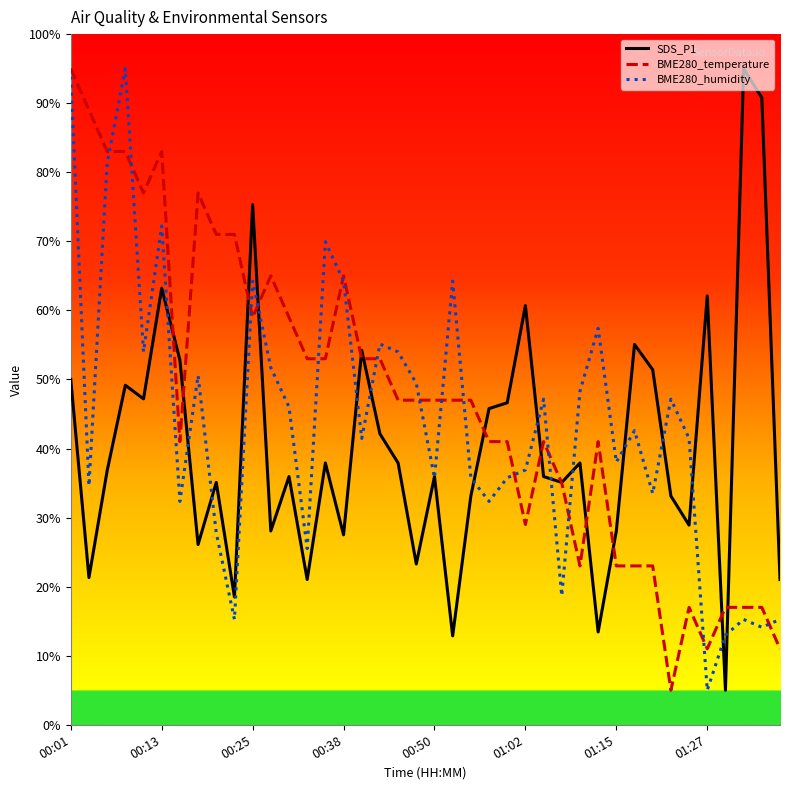

What is the smallest value displayed?

5.0